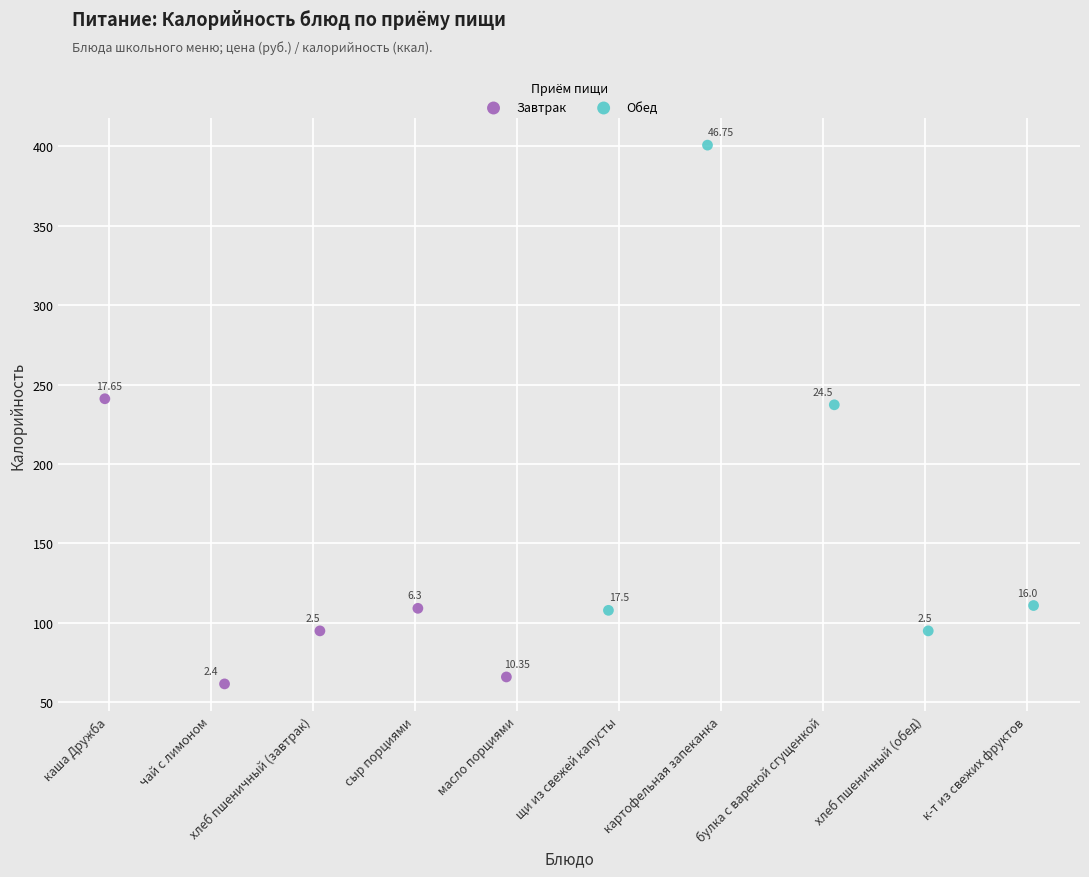

Which series has the largest Y range (max minus min)?

Обед